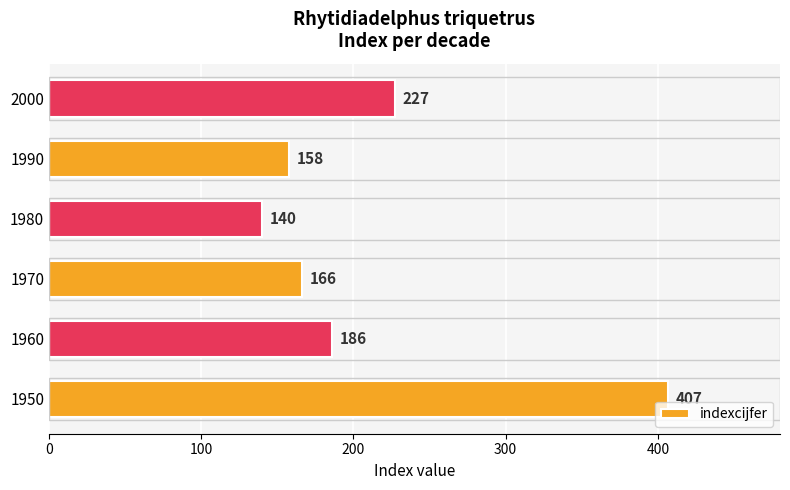

List the labels in order of value, smallest first.

1980, 1990, 1970, 1960, 2000, 1950